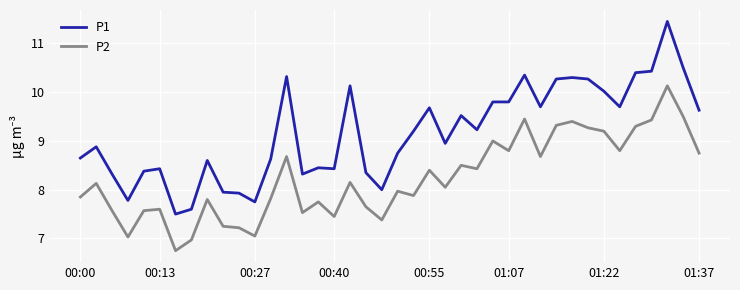

True or false: P1 and P2 cross at least once.

False